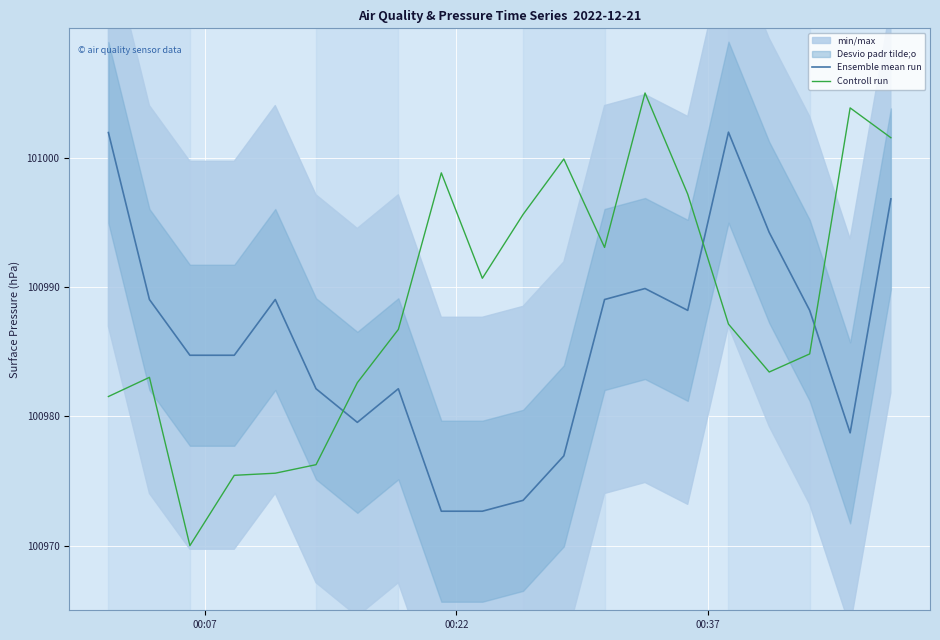

How many intersections are there between Ensemble mean run and Controll run?

3